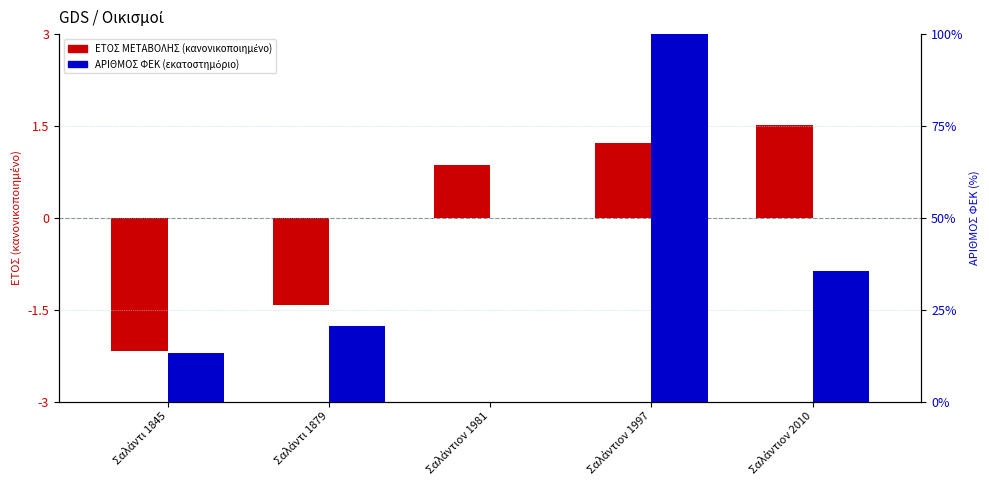

How many values in ΑΡΙΘΜΟΣ ΦΕΚ (εκατοστημόριο) are above zero?

4